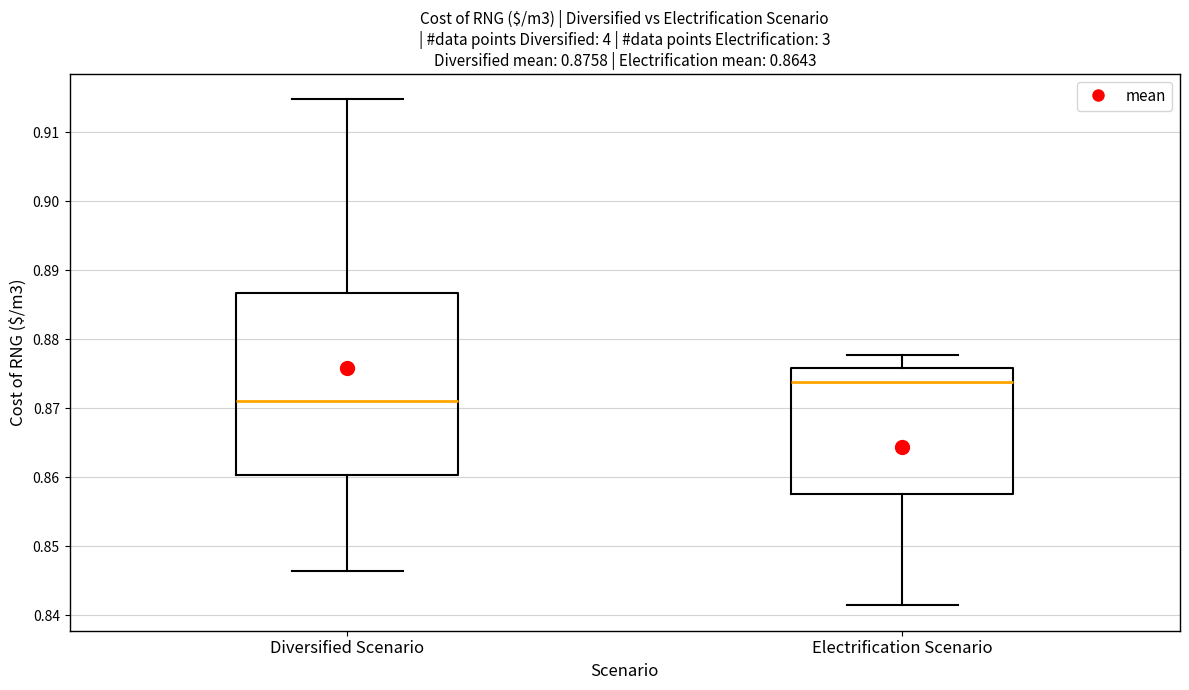

Which box has the lowest median line?

Diversified Scenario